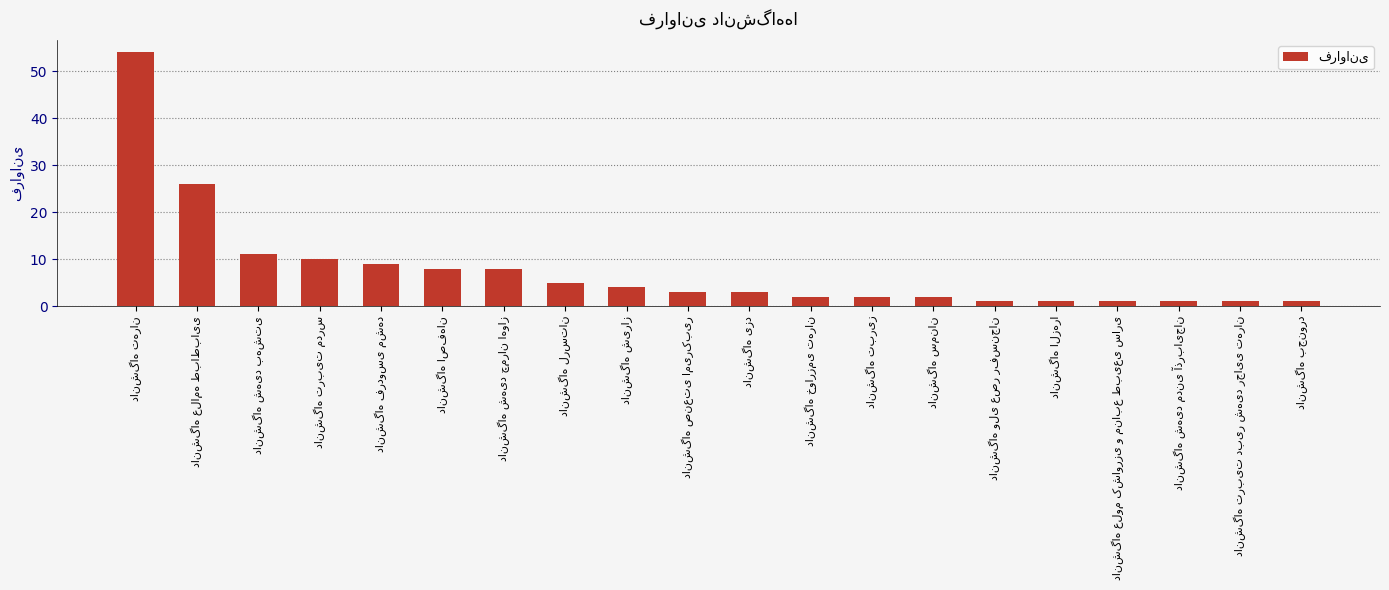

What is the maximum value shown in the chart?

54